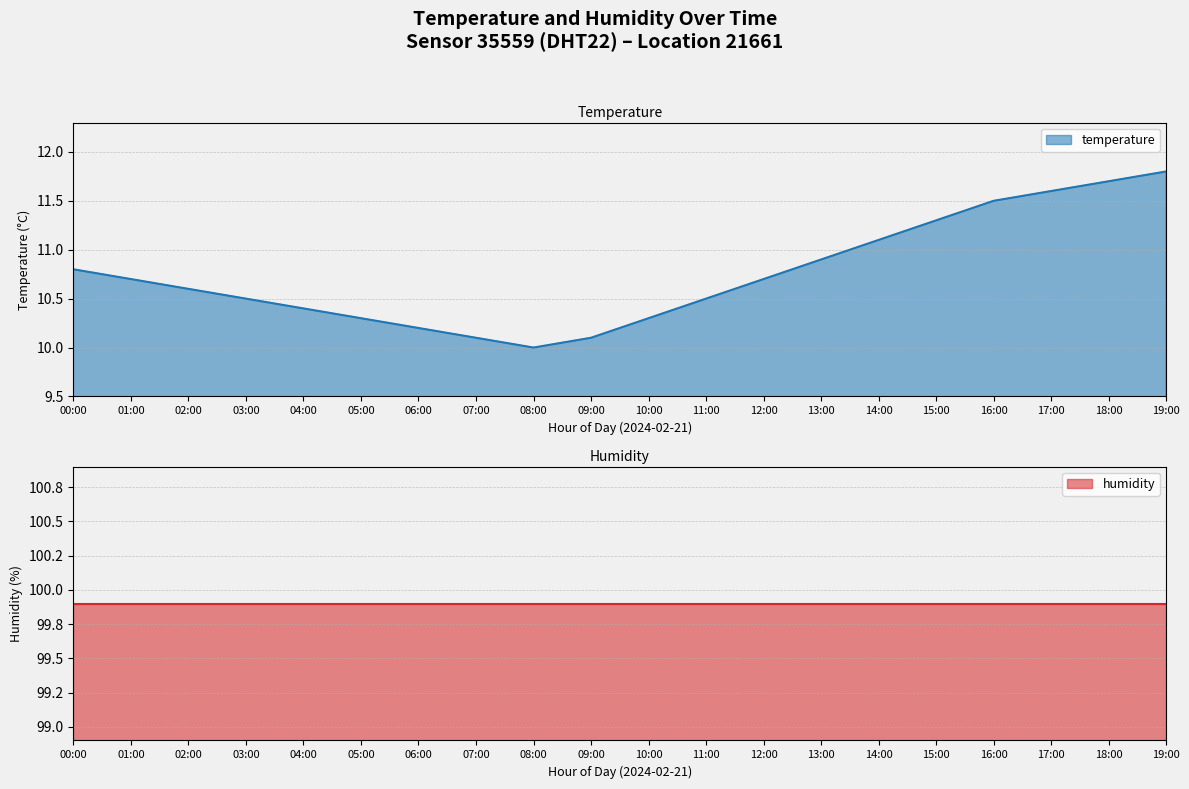

Reading left to right, what are all the values shown in this chart?

00:00=10.8	01:00=10.7	02:00=10.6	03:00=10.5	04:00=10.4	05:00=10.3	06:00=10.2	07:00=10.1	08:00=10.0	09:00=10.1	10:00=10.3	11:00=10.5	12:00=10.7	13:00=10.9	14:00=11.1	15:00=11.3	16:00=11.5	17:00=11.6	18:00=11.7	19:00=11.8